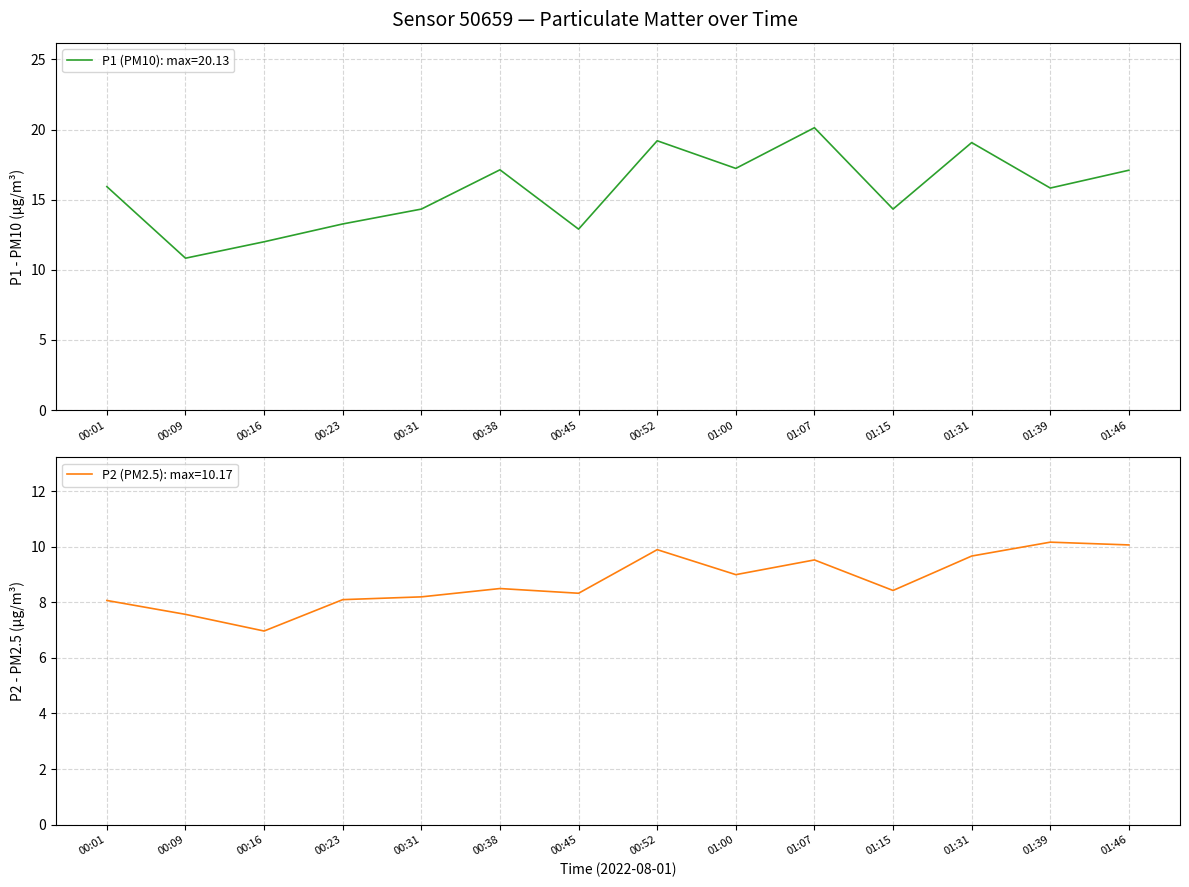

True or false: P2 (PM2.5) and P1 (PM10) intersect in this chart.

False